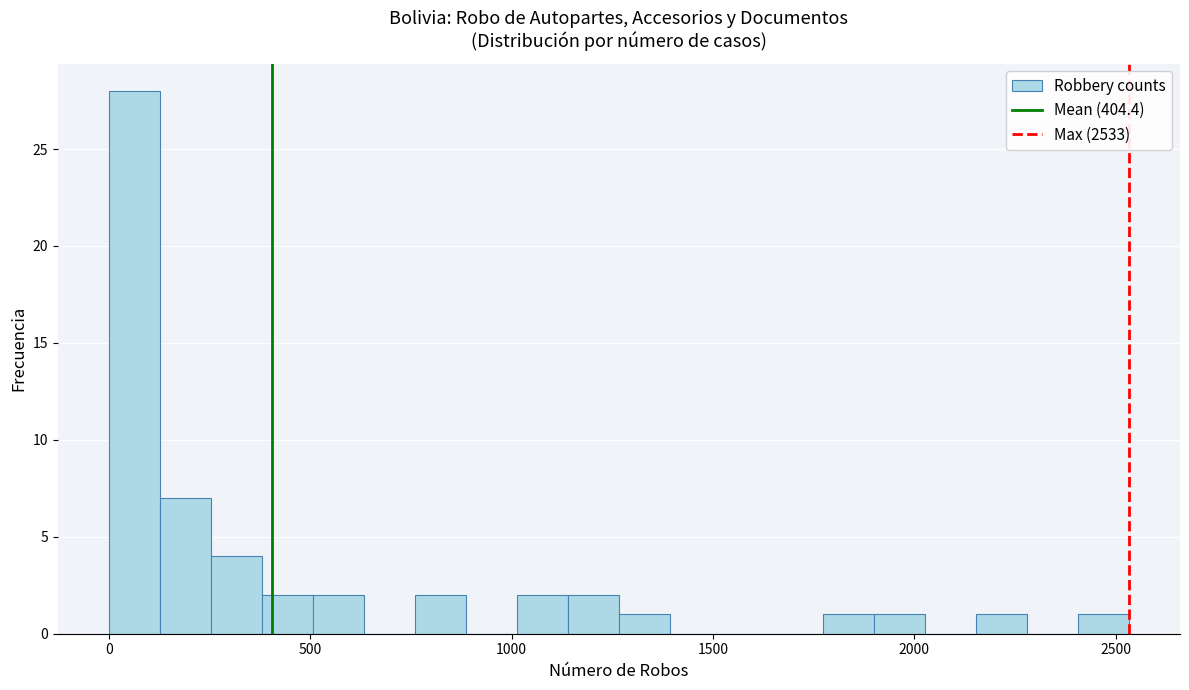

Around what value on the x-axis is the tallest bar? Give the approximate position of its centre, as read against the axis.

50